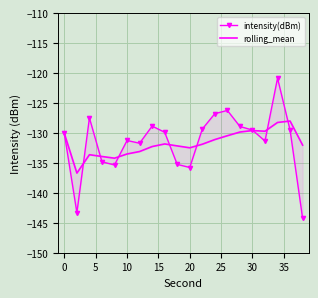

List the series in order of their peak value, lowest first.

rolling_mean, intensity(dBm)